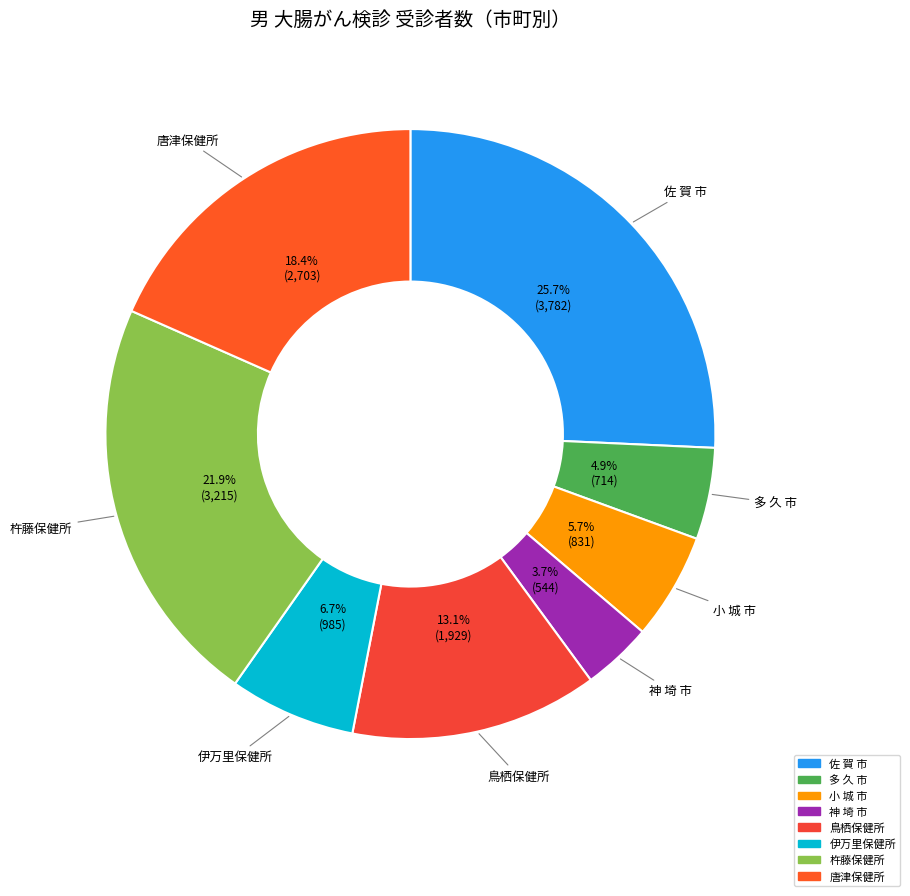

Does 多 久 市 represent more than half of the total?

No